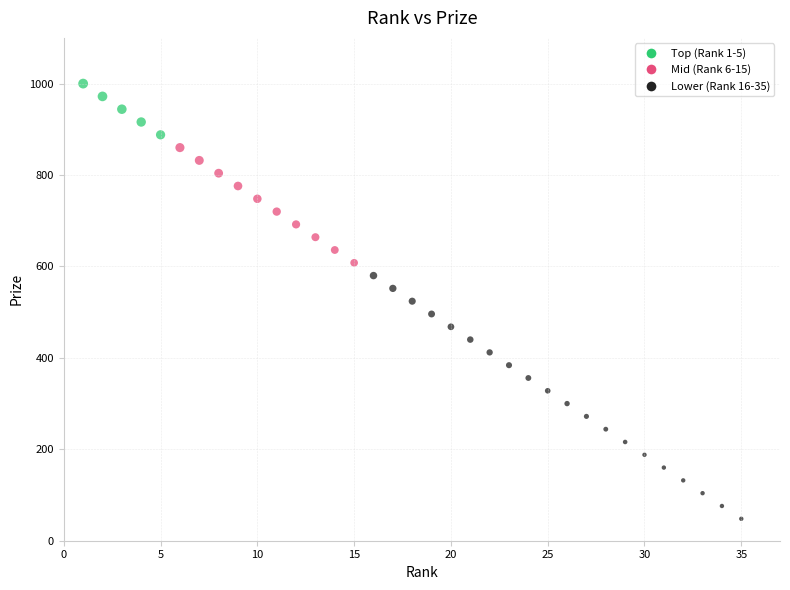

What is the range of X values (max minus min)?

34